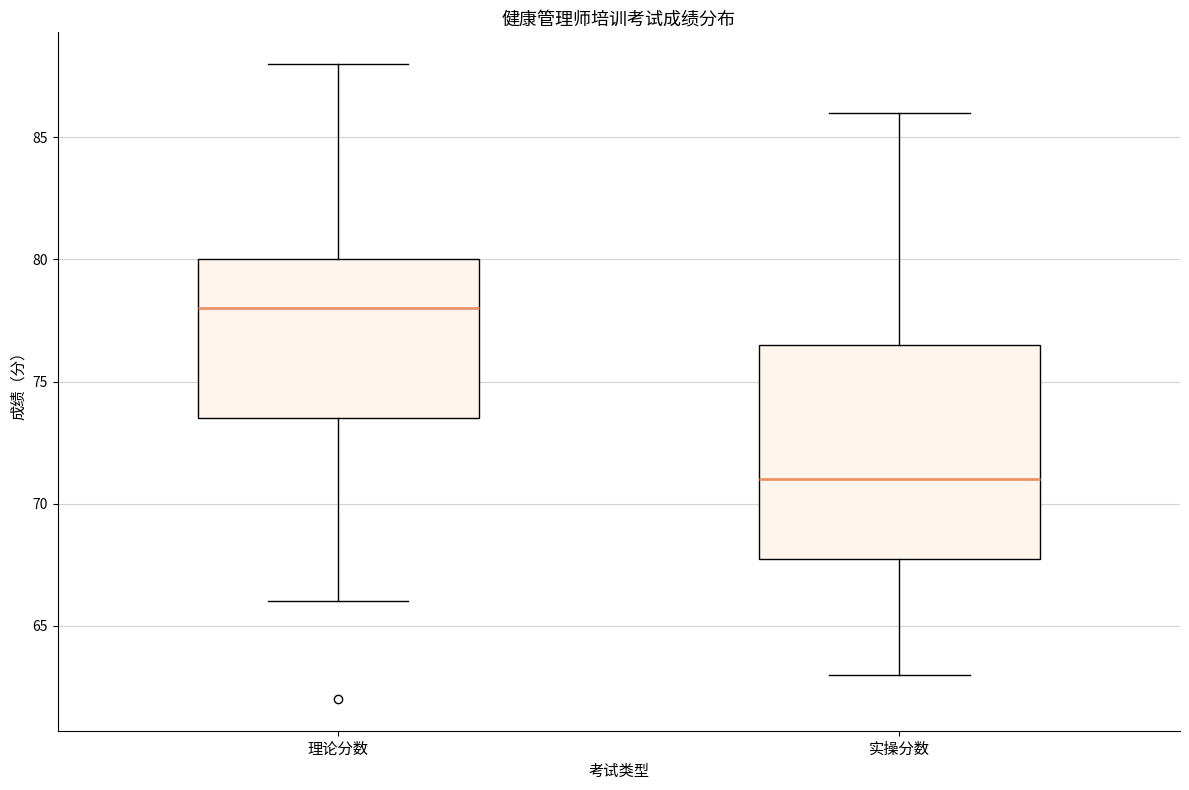

Where does the upper whisker of the box for 理论分数 end on the y-axis? The values are not printed on the chart, so give them approximately, as read against the axis.

88.0